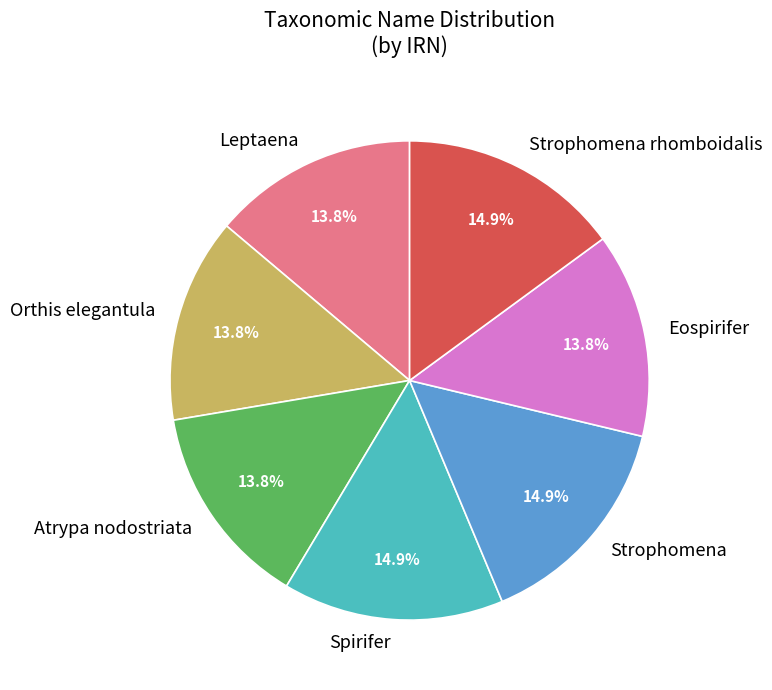

Does Atrypa nodostriata represent more than half of the total?

No